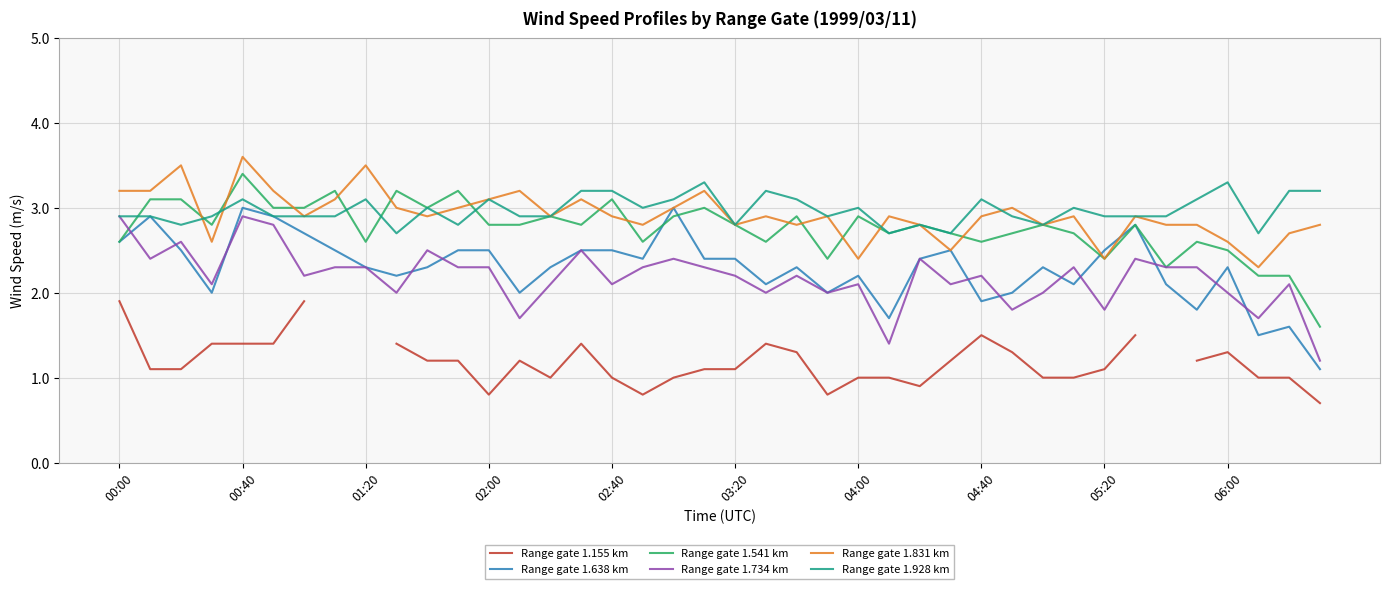

At which label is Range gate 1.928 km closest to 3?

10